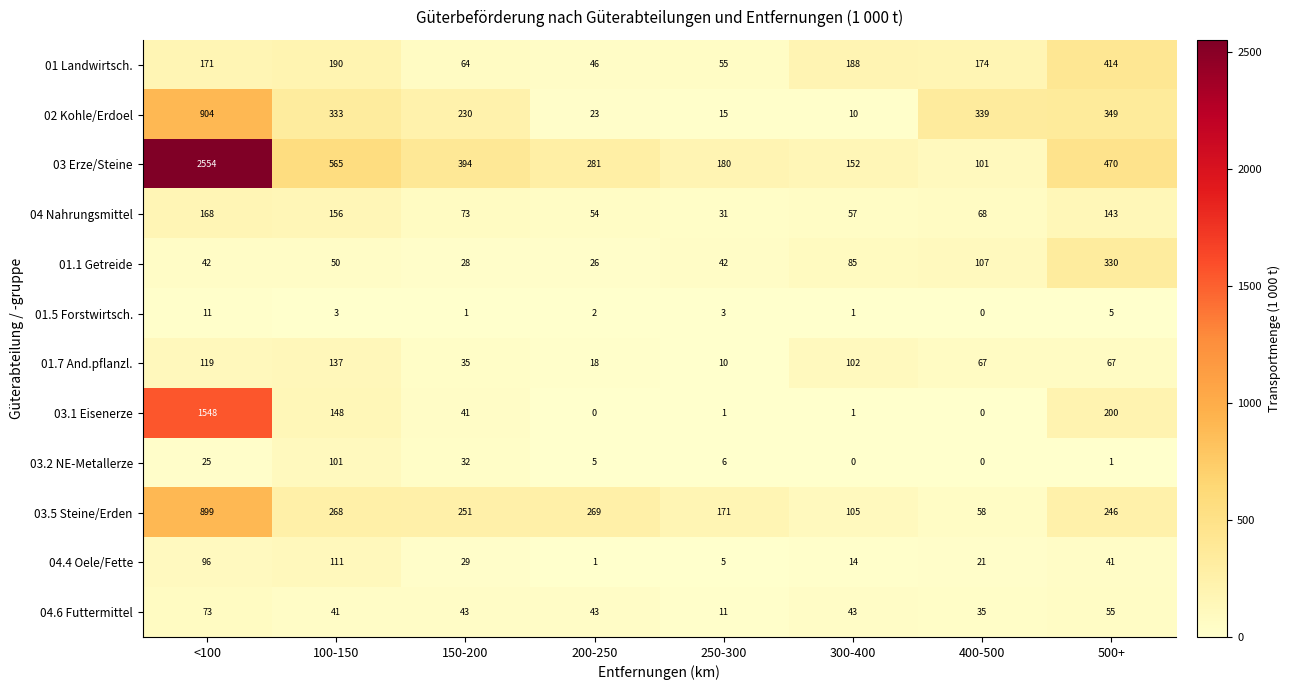

Count the number of categories in the chart.

8